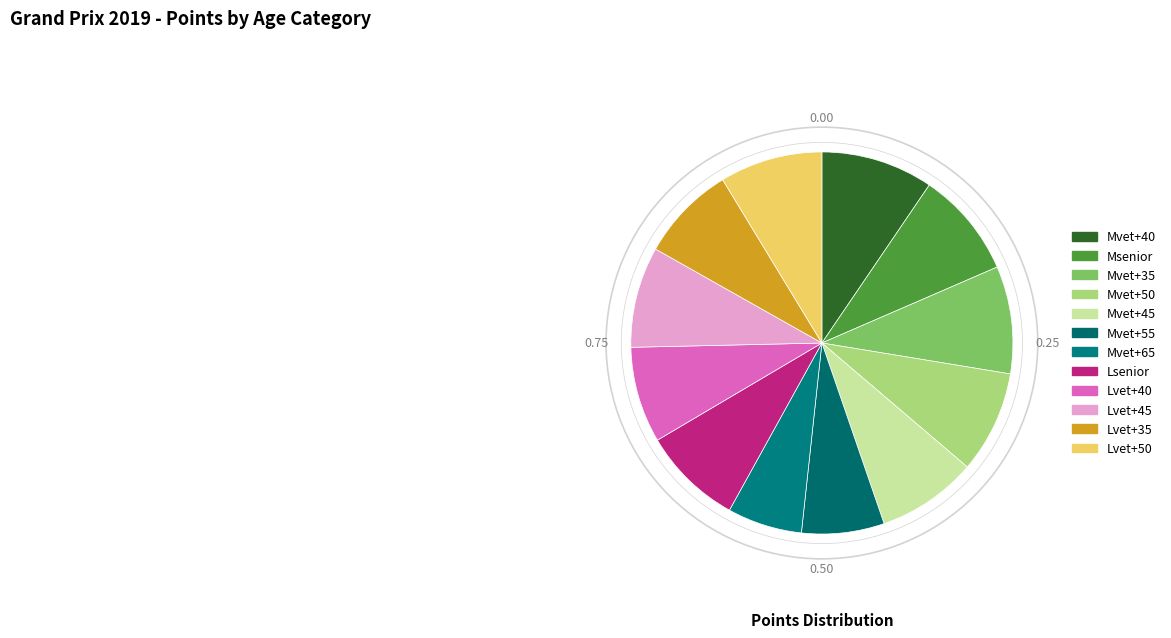

Is there a majority slice in this chart?

No